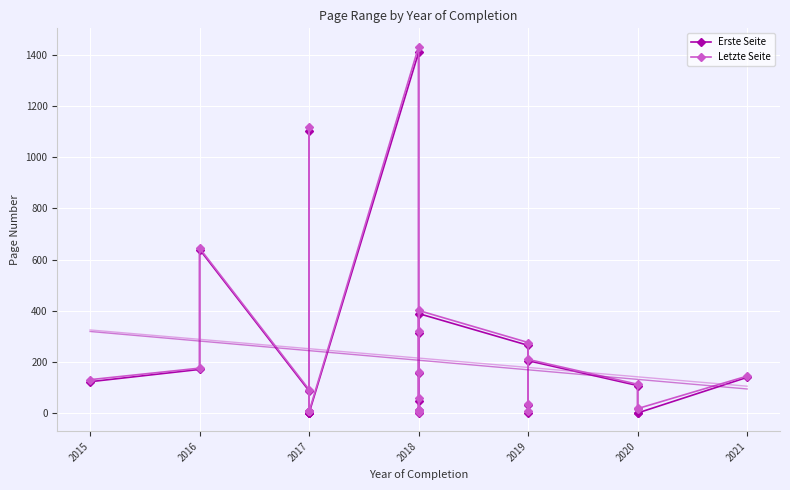

Which series has the widest spread of values?

Letzte Seite